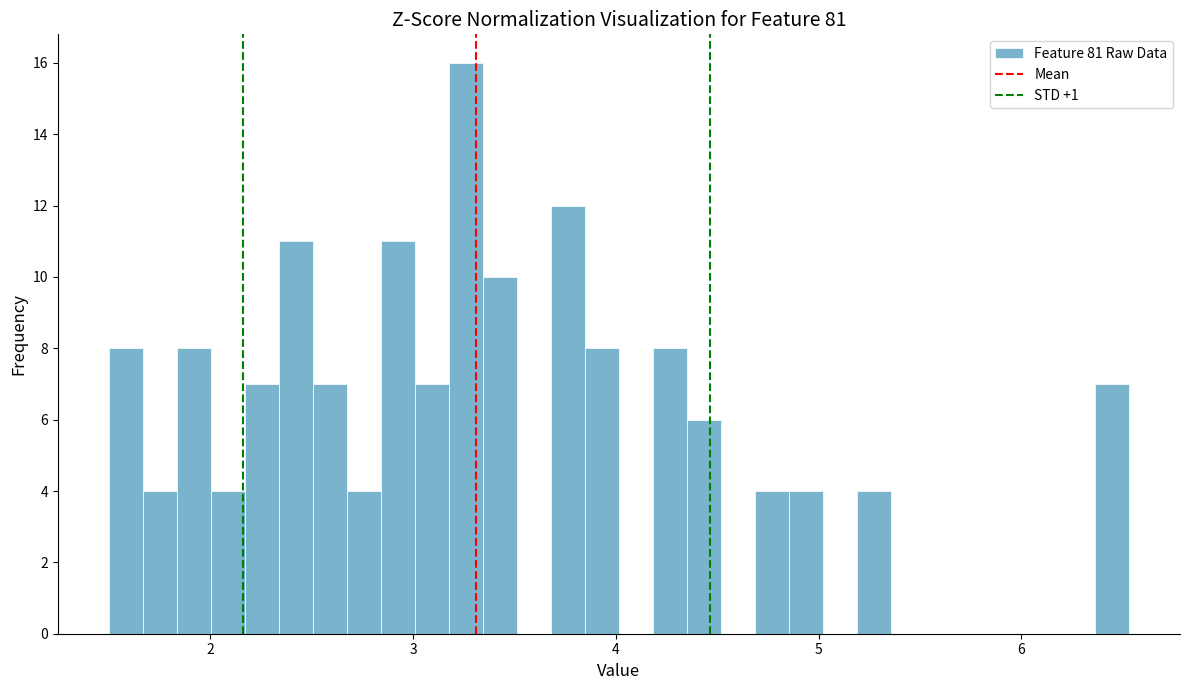

Read against the x-axis, roughly where is the centre of the tallest bar?

3.3